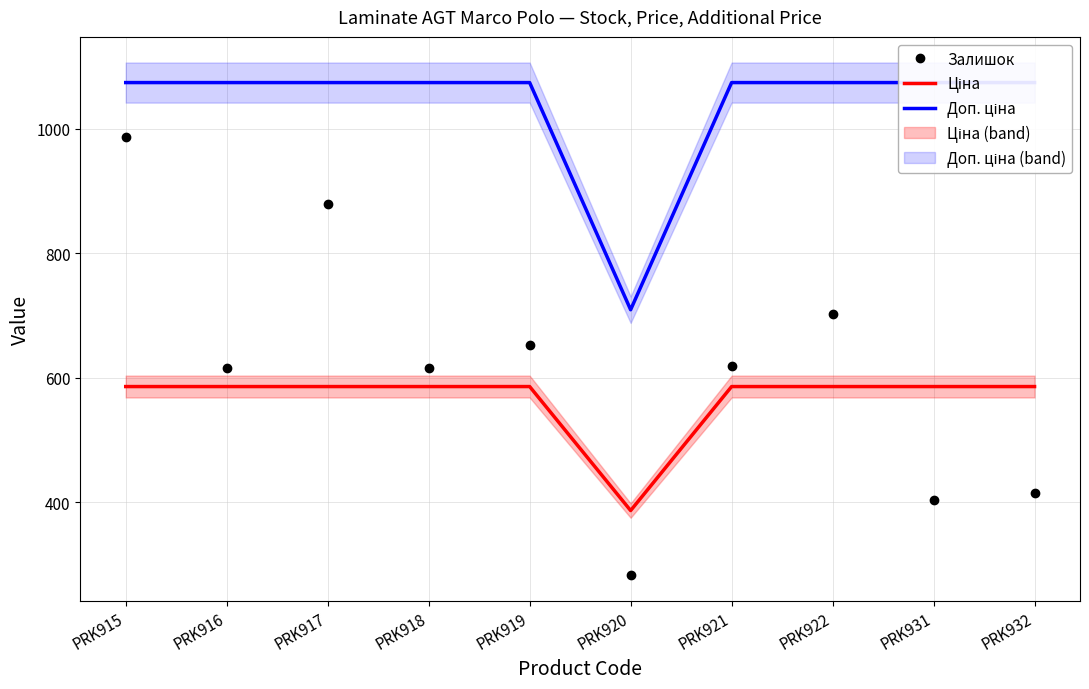

Which category has the highest value in the Ціна series?

PRK915